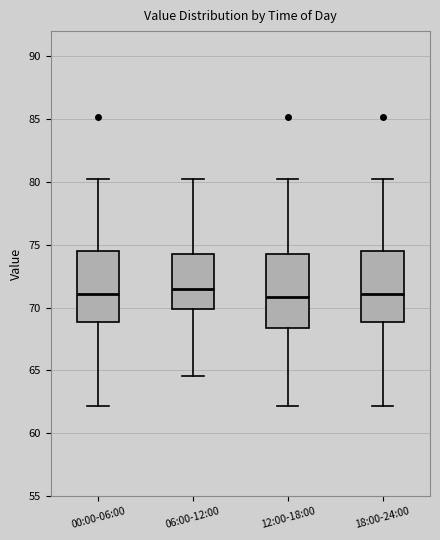

Reading left to right, transcribe this box plot: for each box, give where its median line is, the range the box spans, and where its two whiskers end, as read against the y-axis. The values are not printed on the chart, so give them approximately, as read against the axis.

00:00-06:00: median 71.0, box 69.0 to 74.5, whiskers 62.0 to 80.5
06:00-12:00: median 71.5, box 70.0 to 74.5, whiskers 64.5 to 80.5
12:00-18:00: median 71.0, box 68.5 to 74.5, whiskers 62.0 to 80.5
18:00-24:00: median 71.0, box 69.0 to 74.5, whiskers 62.0 to 80.5